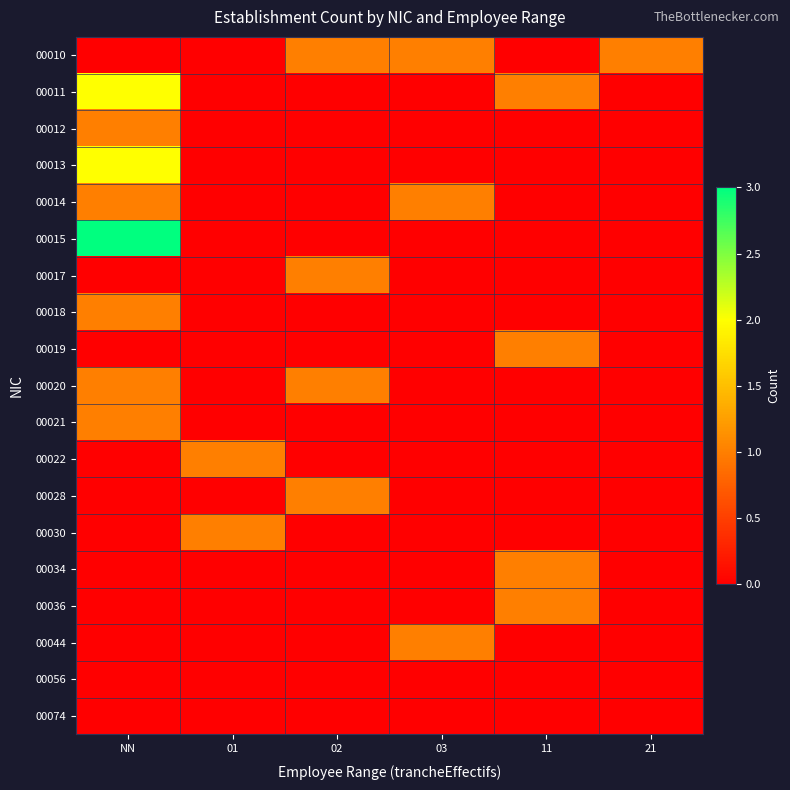

What is the difference between the highest and lowest values at 02?

1